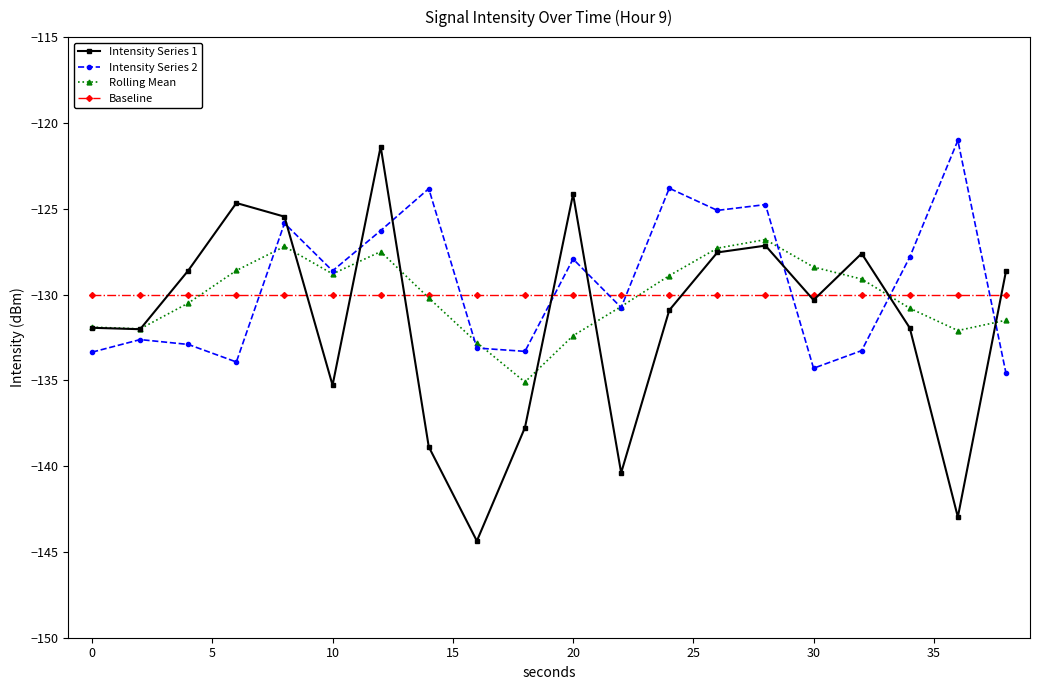

What is the maximum value shown in the chart?

-121.0